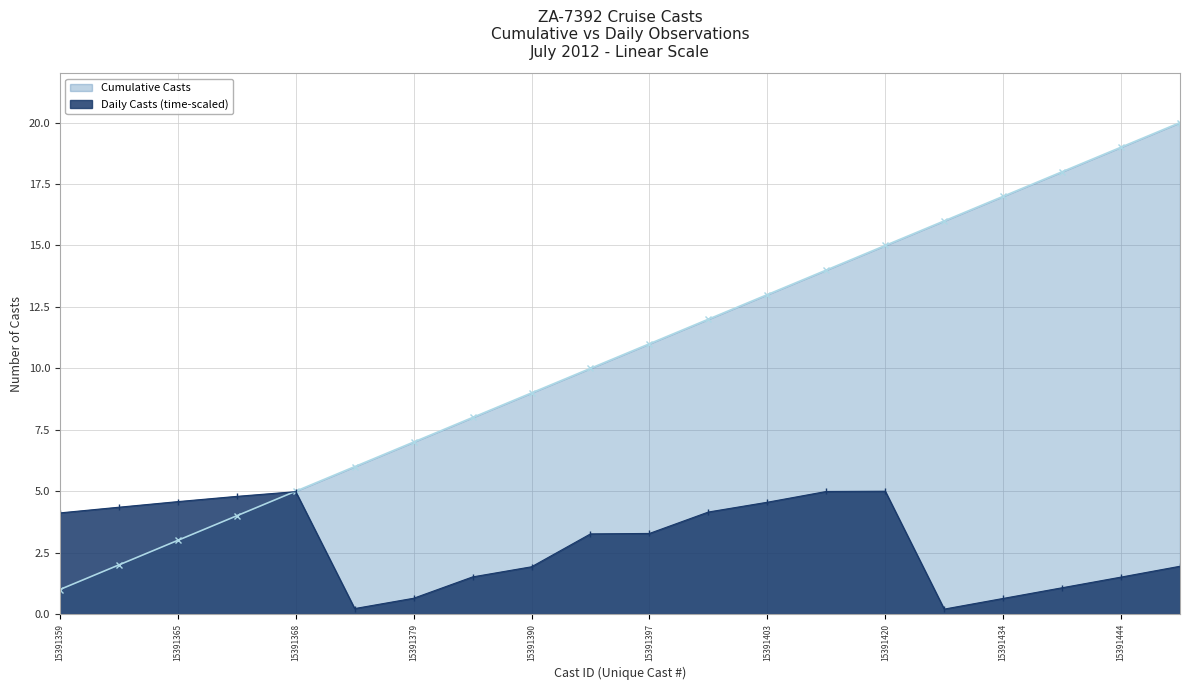

What is the greatest value displayed?

20.0